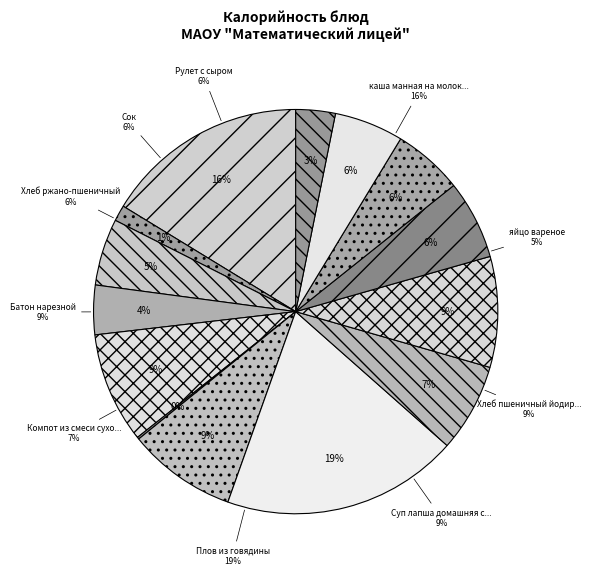

Which category has the smallest portion of the pie?

Овощи соленые порциями